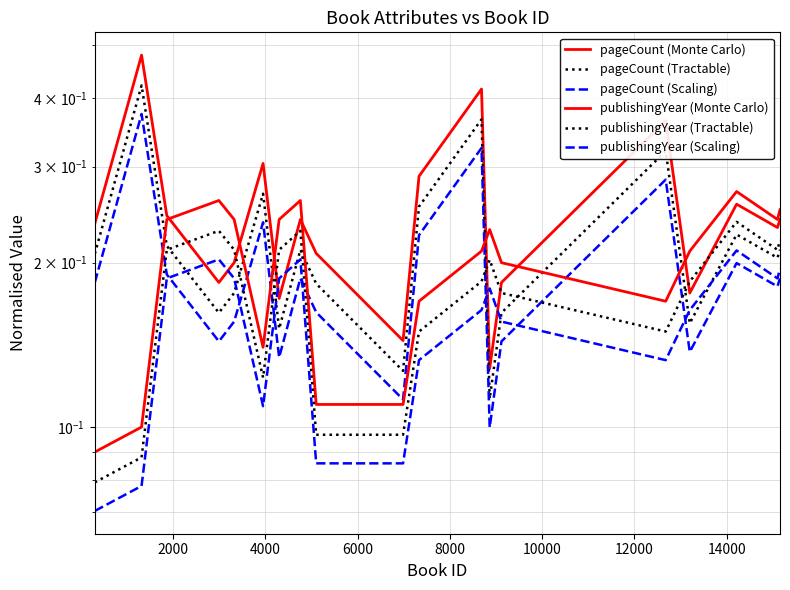

True or false: pageCount (Tractable) and publishingYear (Monte Carlo) cross at least once.

True